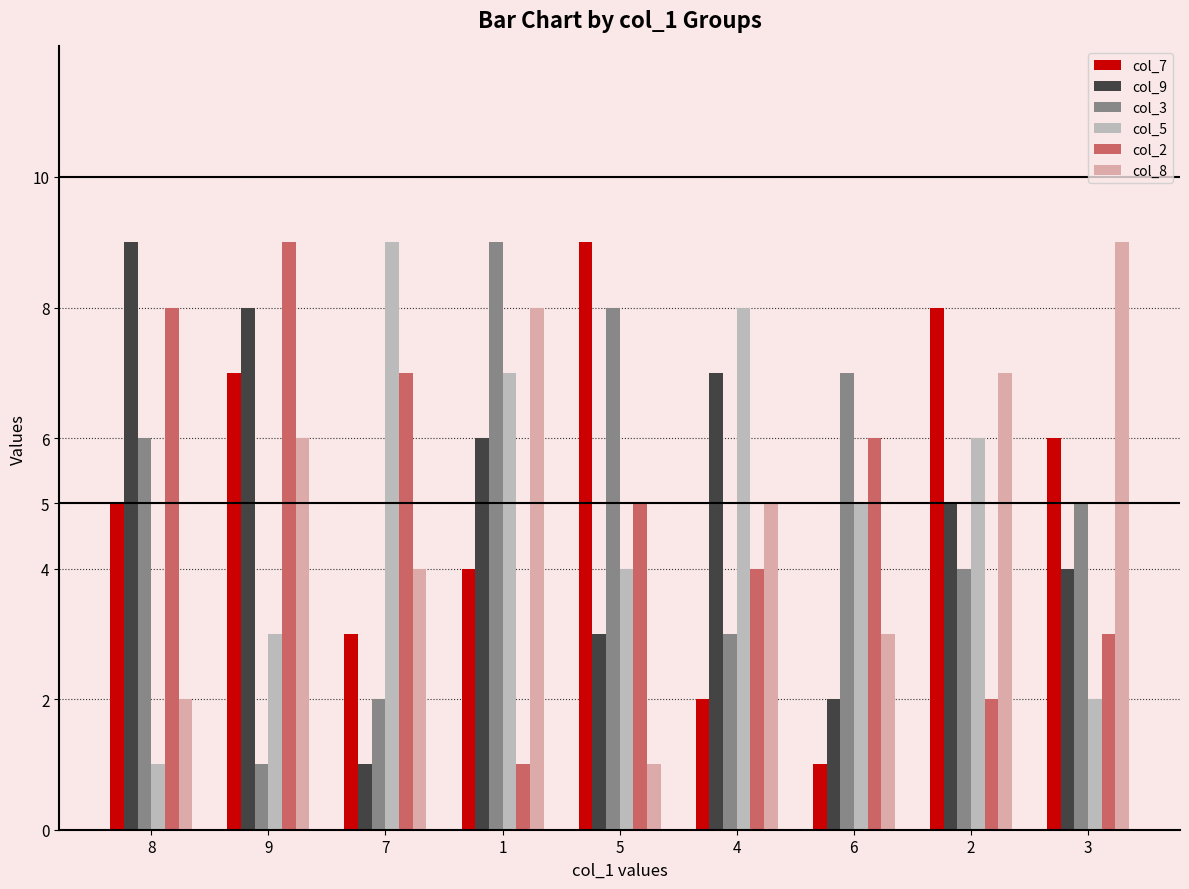

What is the maximum value shown in the chart?

9